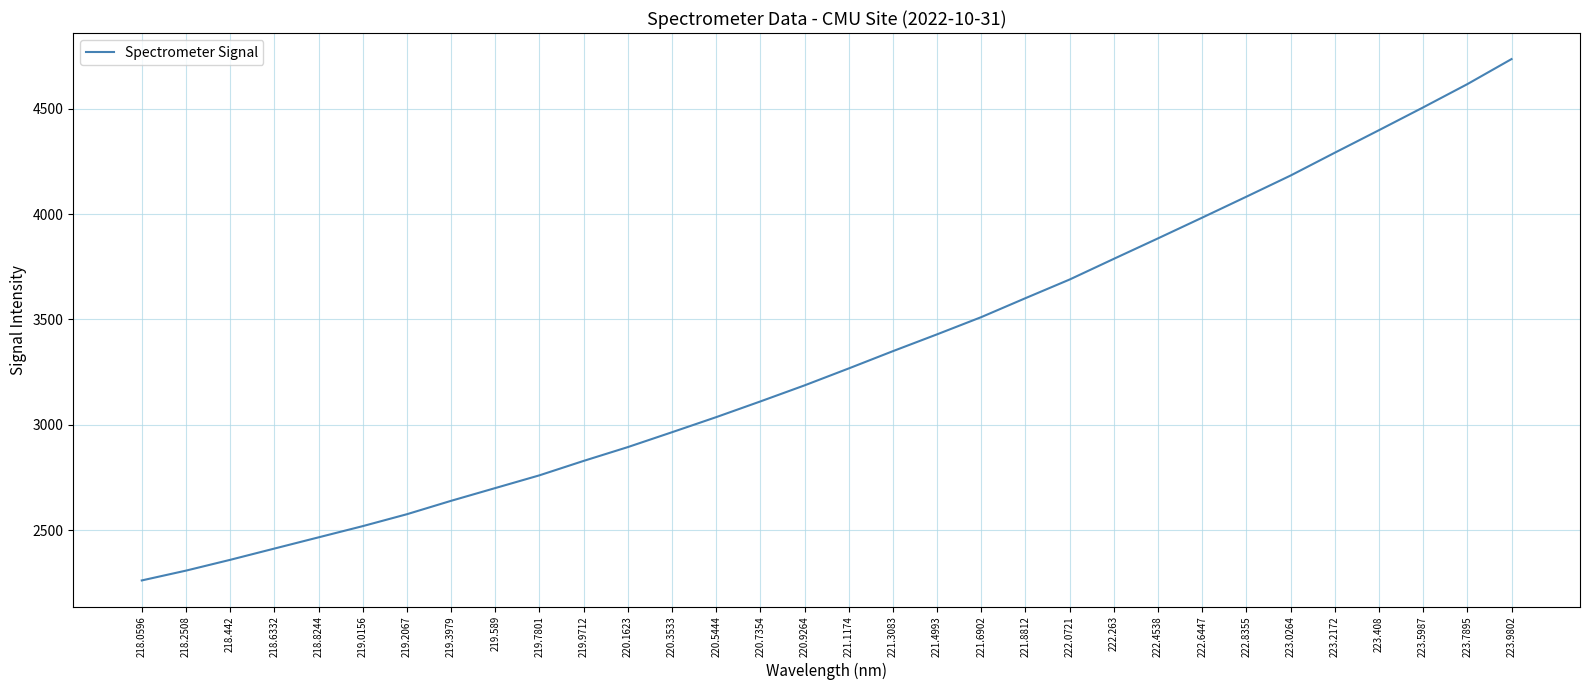

What is the average value?

3323.0